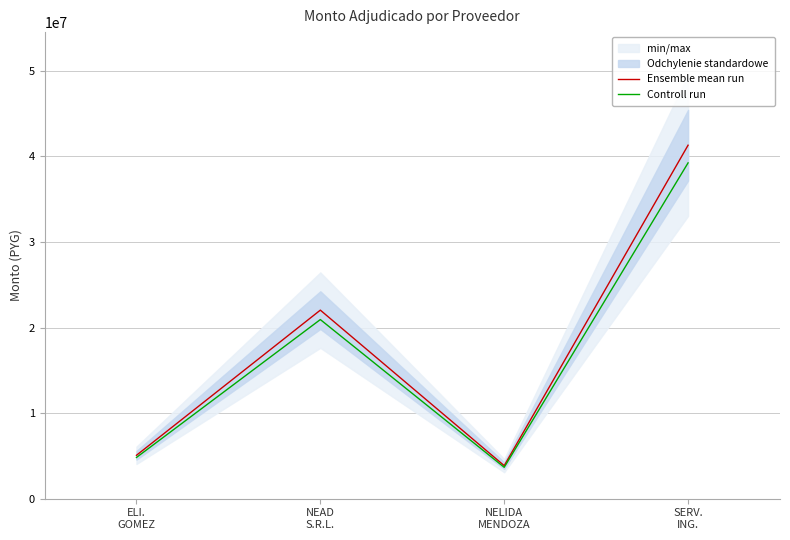

What position from the right is NELIDA
MENDOZA?

2